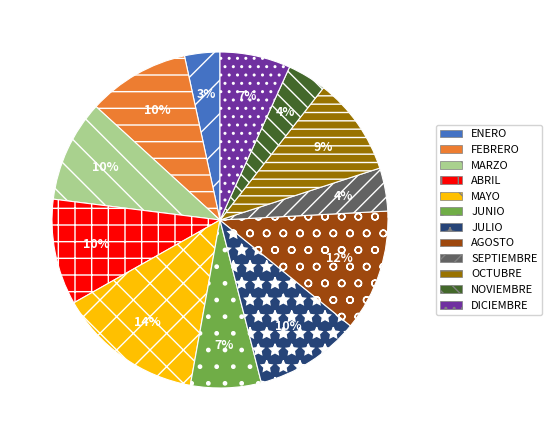

Does DICIEMBRE account for over 50% of the chart?

No